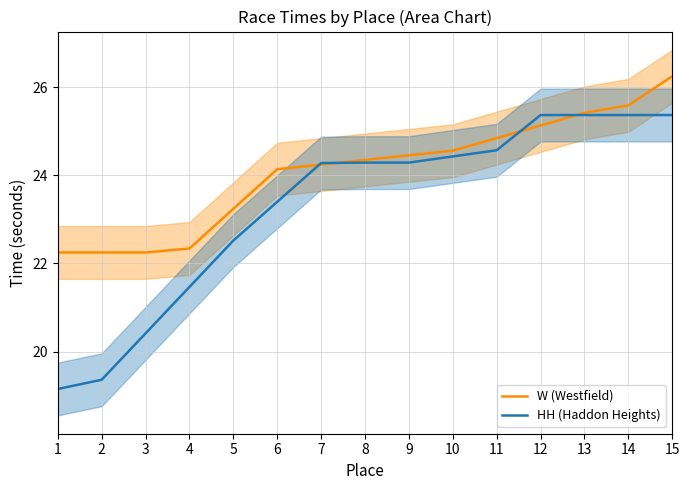

Does the chart have visible grid lines?

Yes